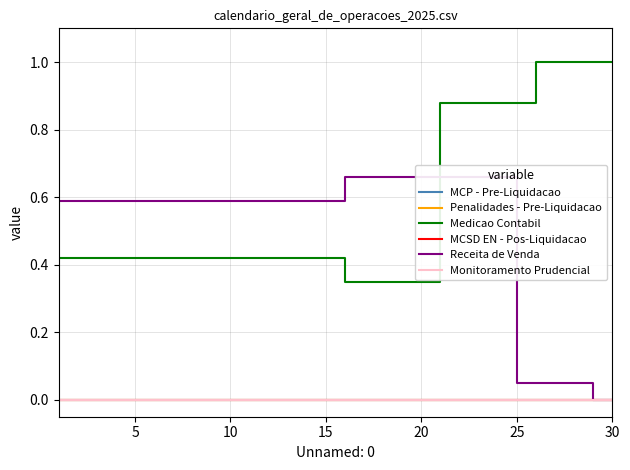

True or false: Penalidades - Pre-Liquidacao and MCSD EN - Pos-Liquidacao cross at least once.

False